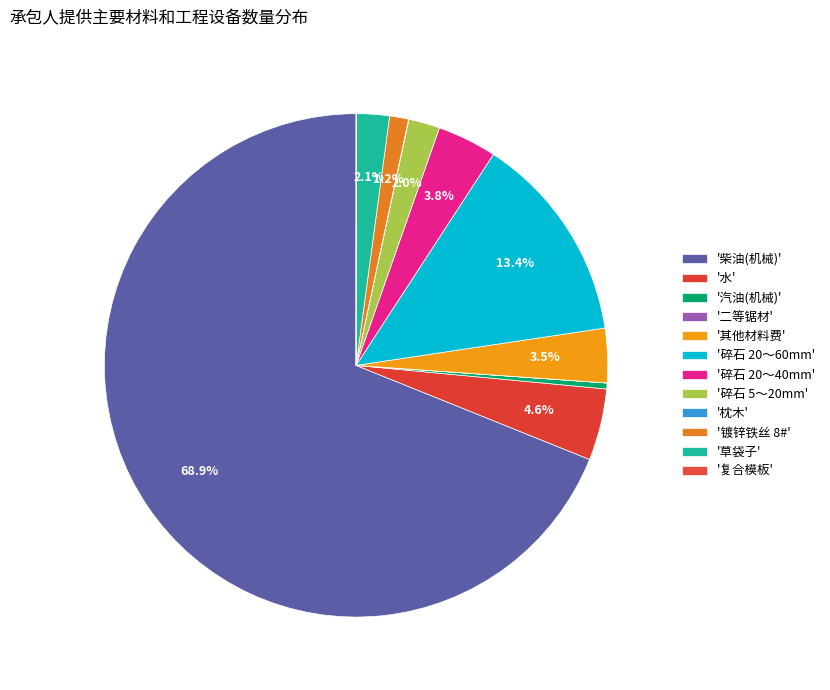

How many slices are in this pie chart?

12